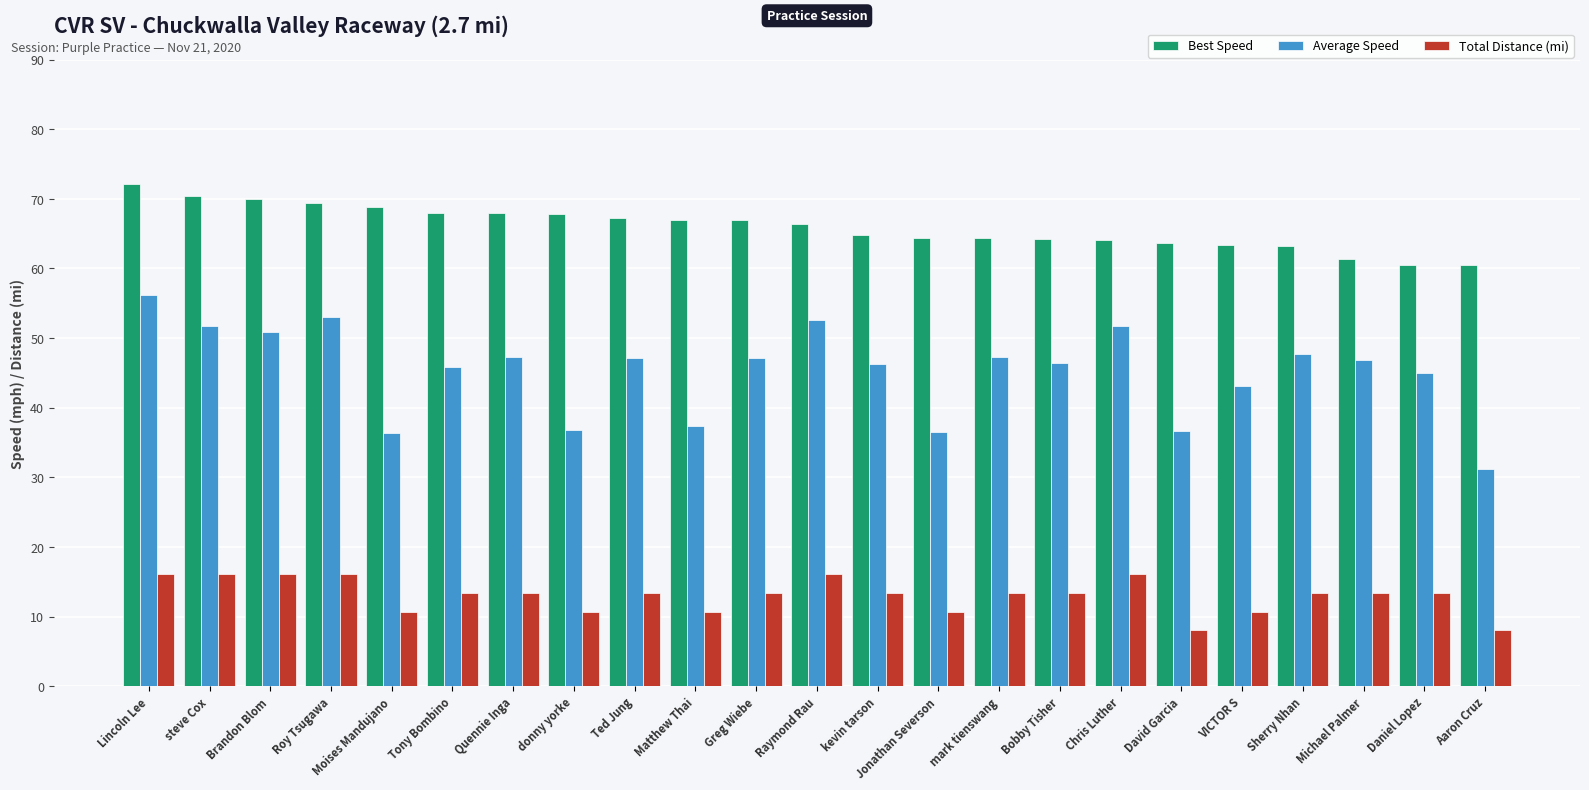

What is the total value across all series at donny yorke?

115.4